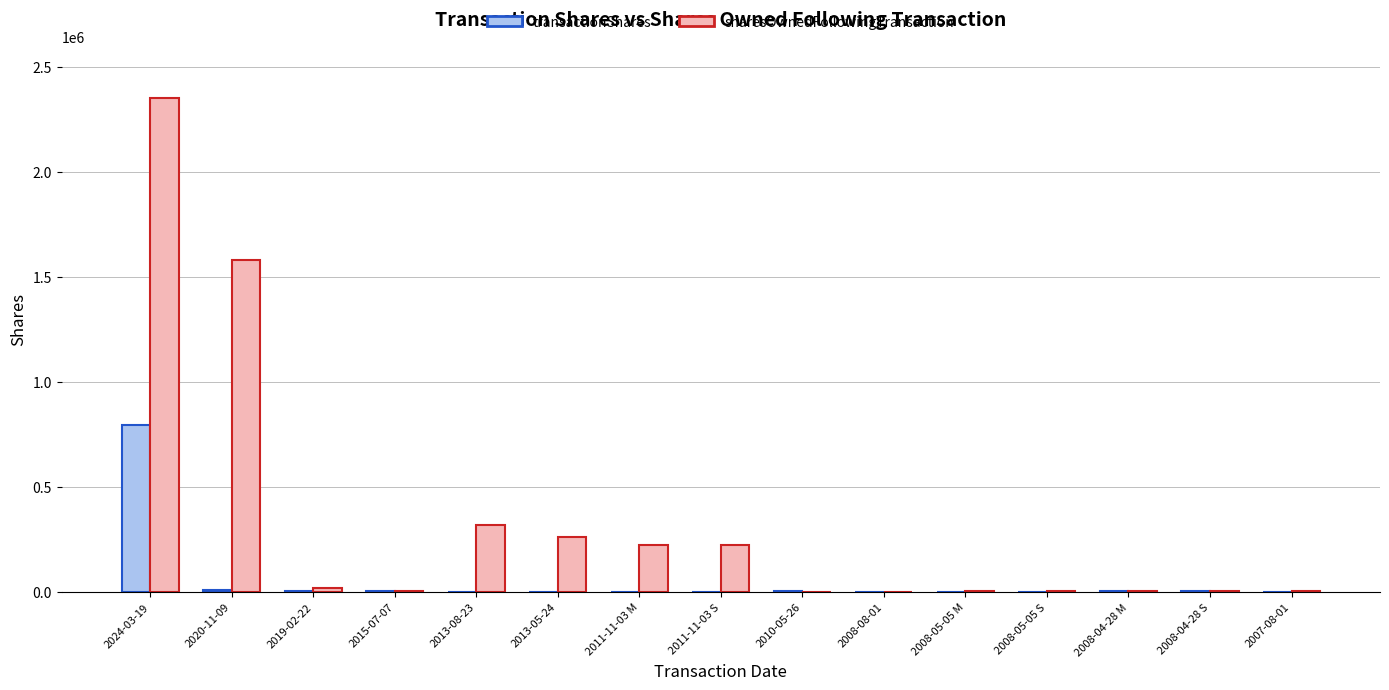

Where does the sharesOwnedFollowingTransaction series first go above 7500?

2024-03-19